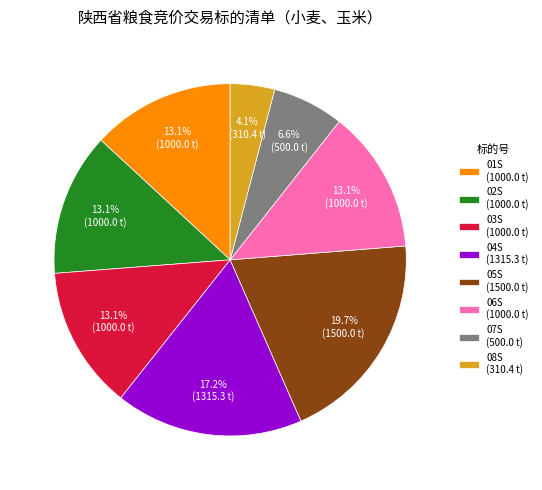

Is there a majority slice in this chart?

No